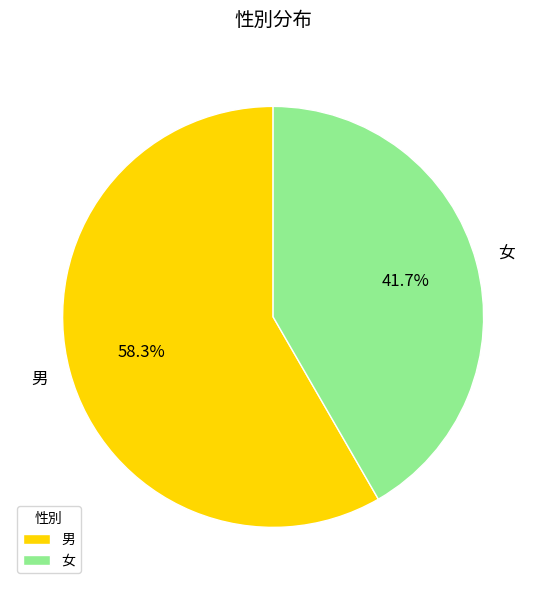

Combined, what portion of the pie is 男 and 女?

100.0%